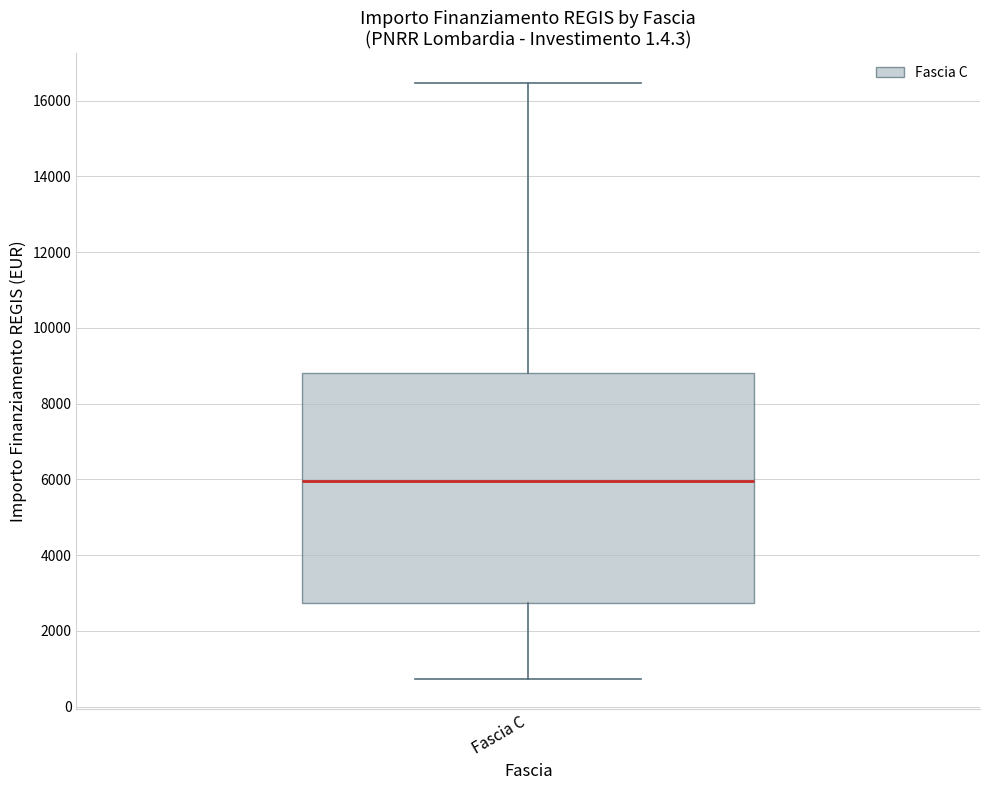

Read this box plot against the y-axis: the position of the median line, the range covered by the box, and the ends of both whiskers. The values are not printed on the chart, so give them approximately, as read against the axis.

median 6000, box 2800 to 8800, whiskers 800 to 16400